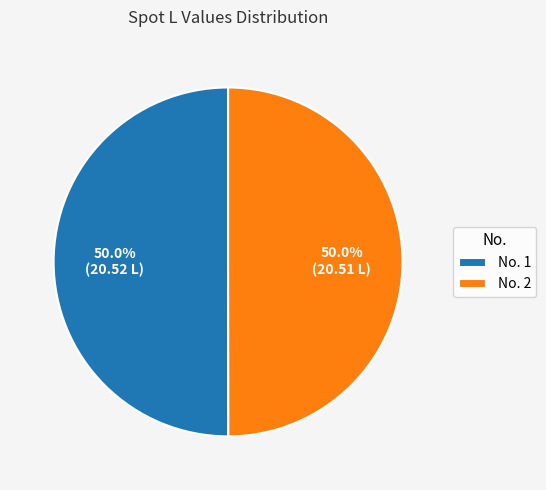

Combined, do No. 2 and No. 1 account for over 50%?

Yes